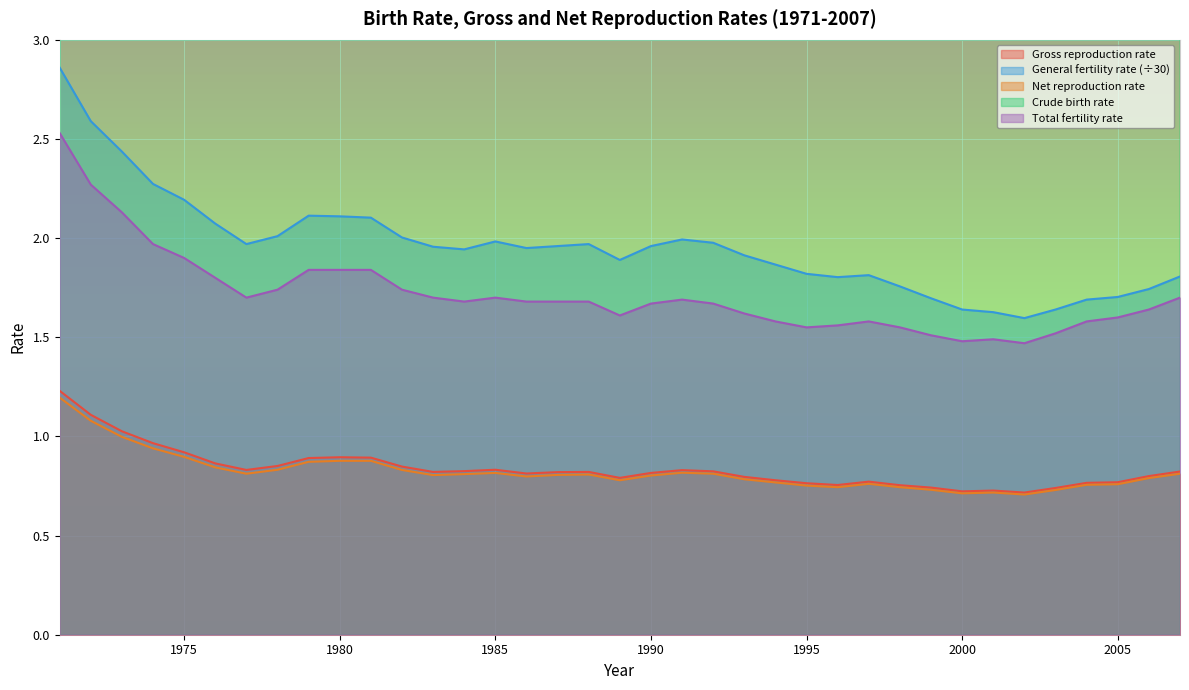

List the series in order of their peak value, highest first.

Crude birth rate, General fertility rate, Total fertility rate, Gross reproduction rate, Net reproduction rate